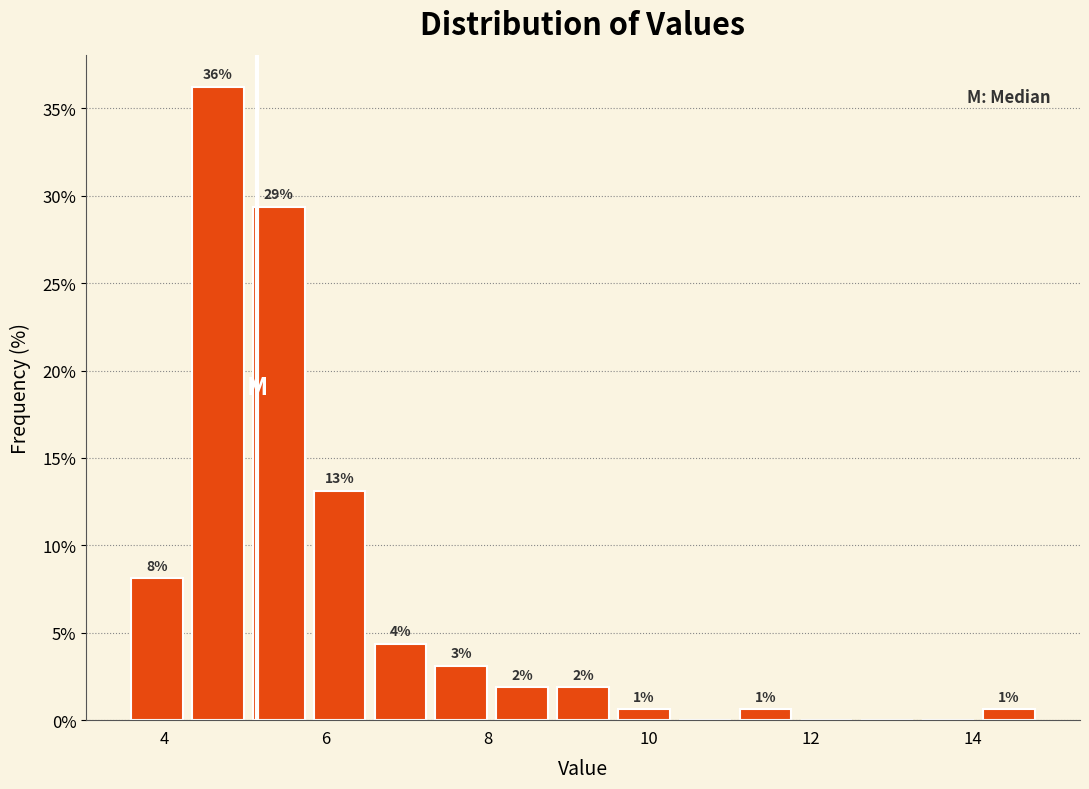

Around what value on the x-axis is the tallest bar? Give the approximate position of its centre, as read against the axis.

4.6